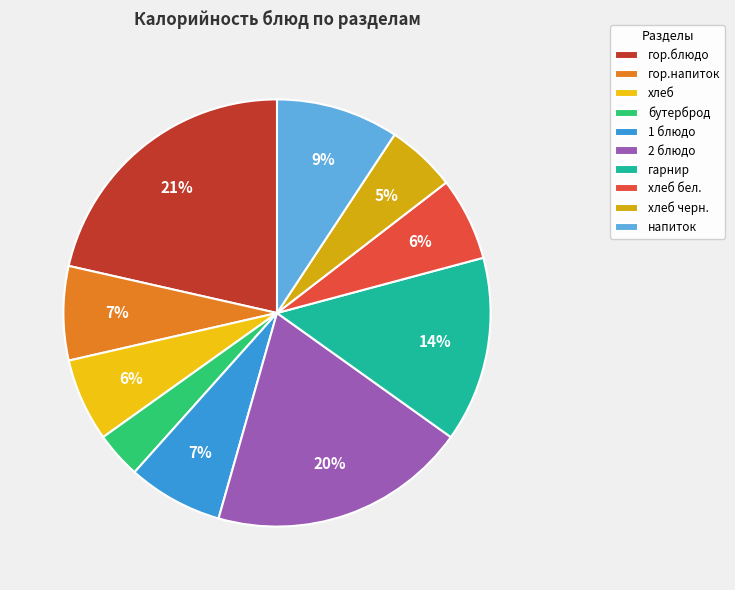

What is the change in value from бутерброд to гарнир?

+117.9